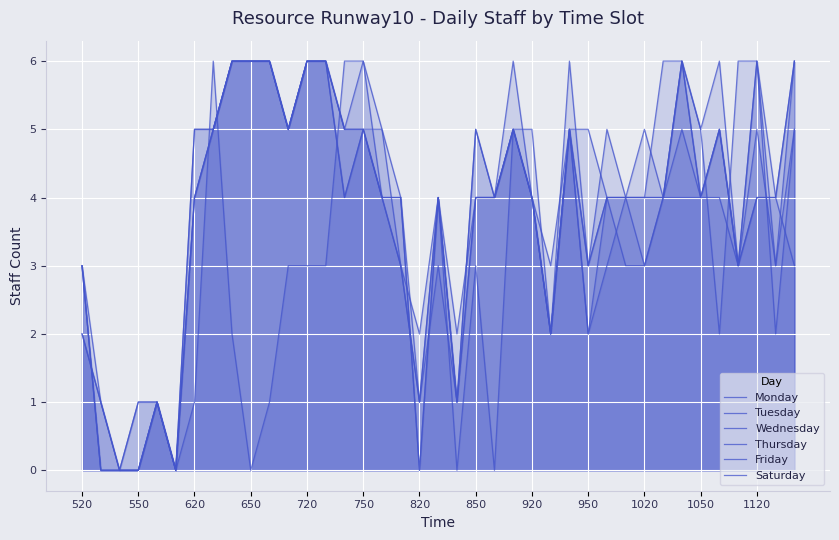

What is the average value of the Wednesday series?

4